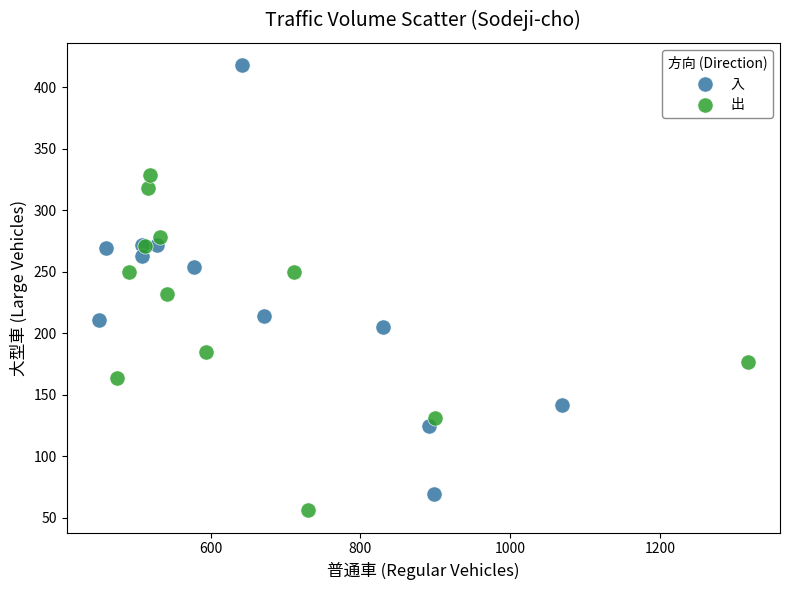

What are all the series names shown in the legend?

入, 出